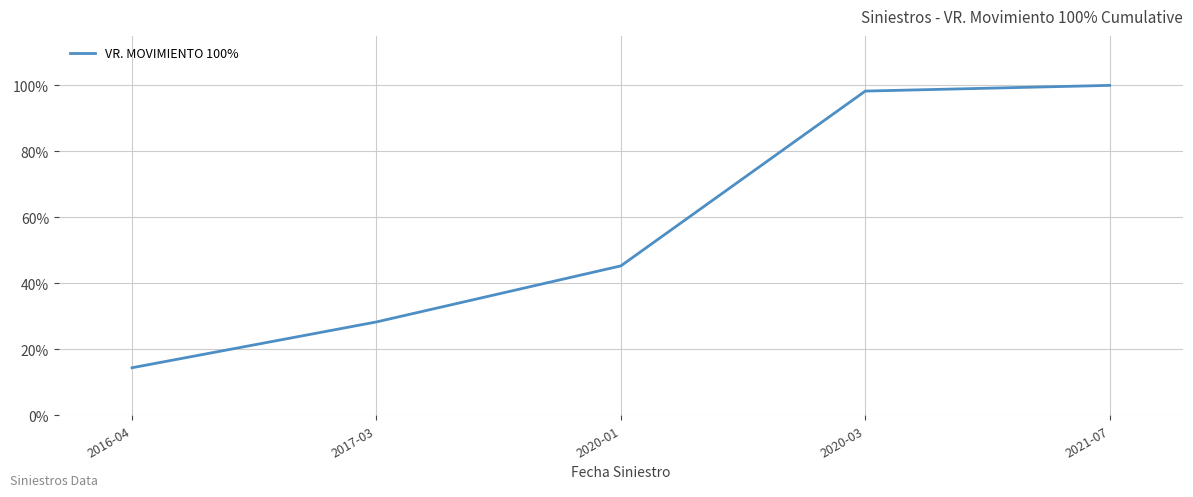

Reading left to right, list all the values displayed in this chart.

2016-04=14.4	2017-03=28.3	2020-01=45.3	2020-03=98.3	2021-07=100.0